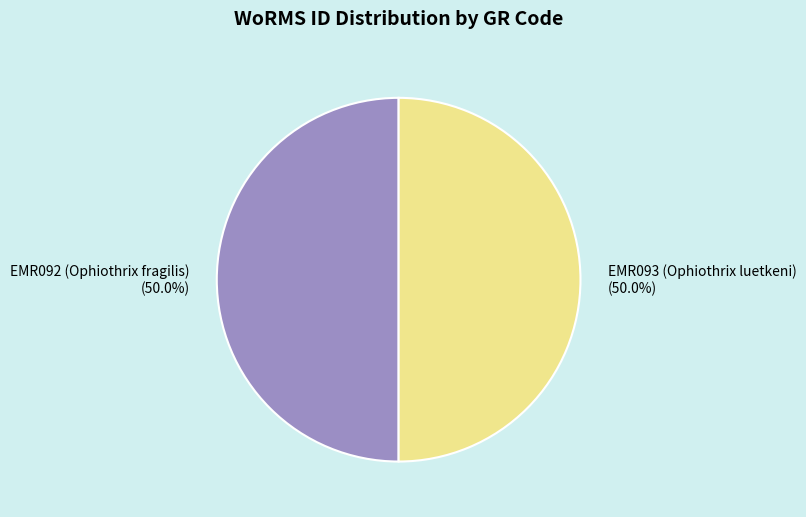

True or false: EMR092 (Ophiothrix fragilis) accounts for 60% of the total.

False